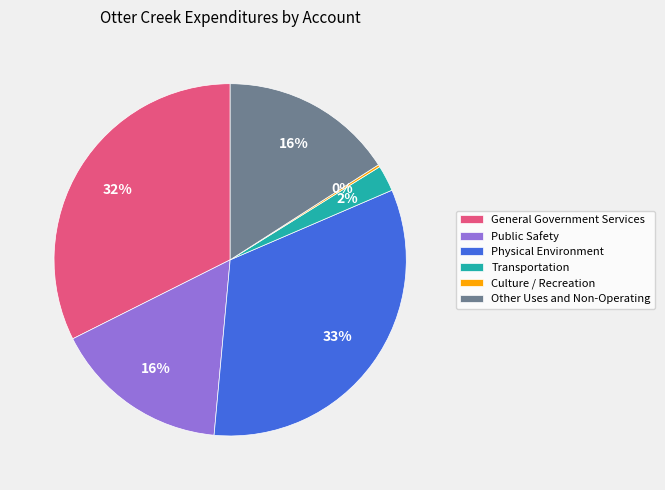

Approximately how many times larger is the value at Transportation compared to Physical Environment?

0.1